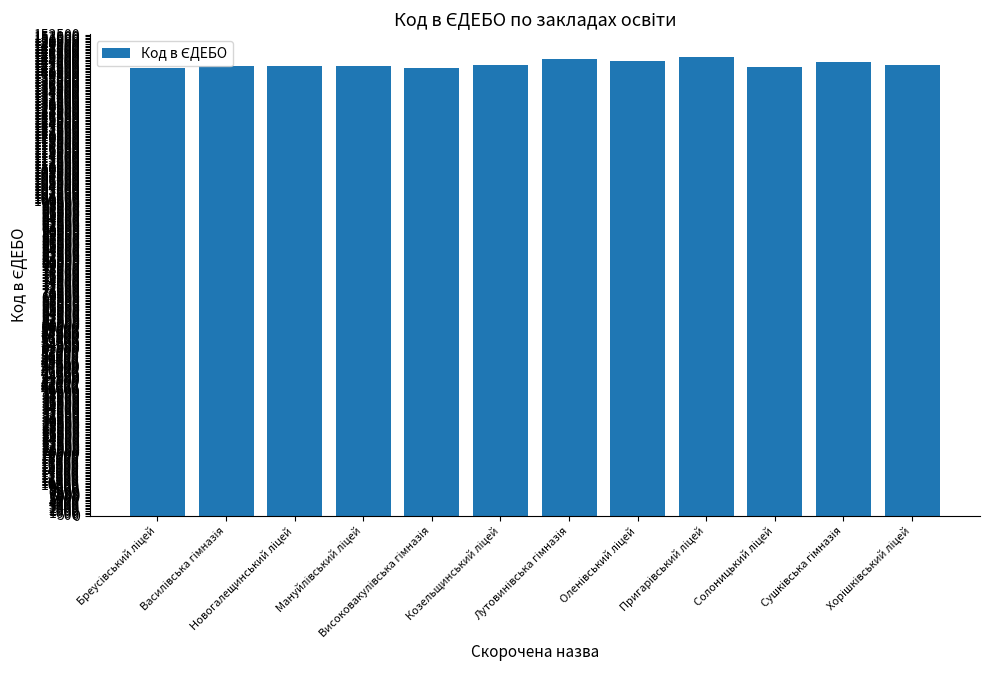

What is the sum of all values?

1716921